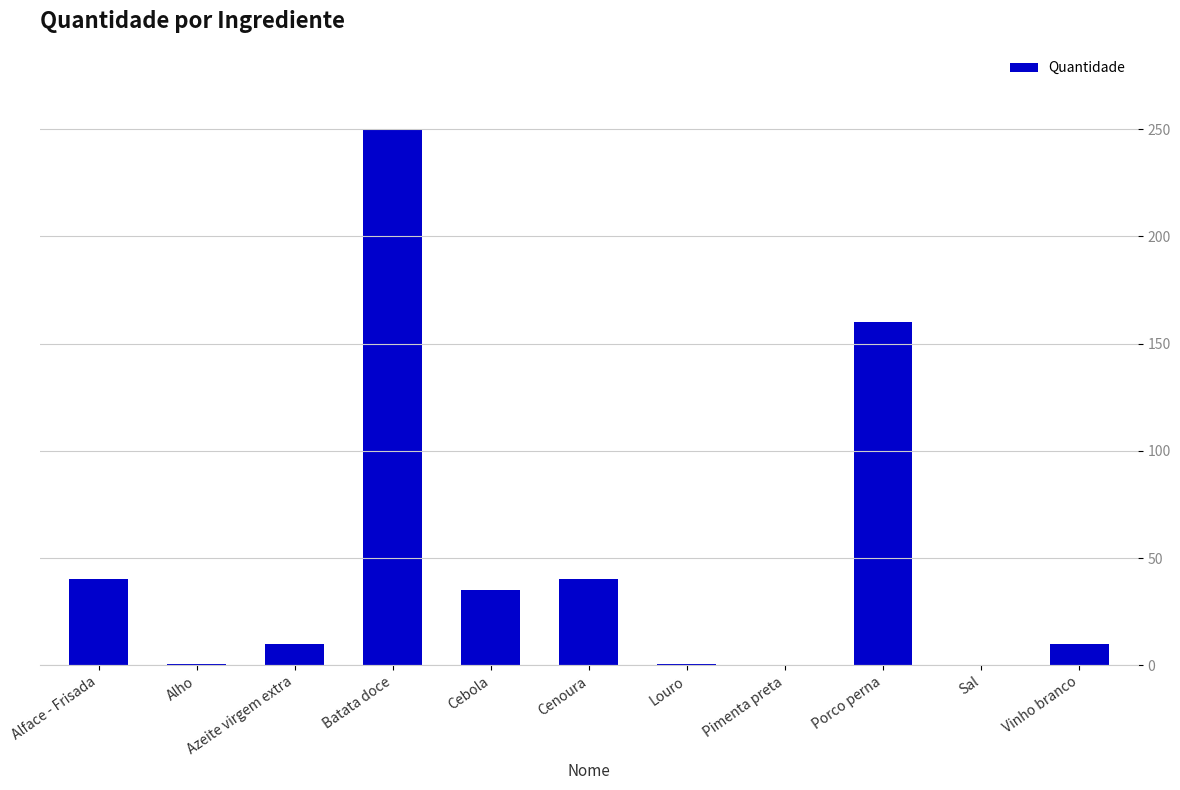

What is the greatest value displayed?

250.0